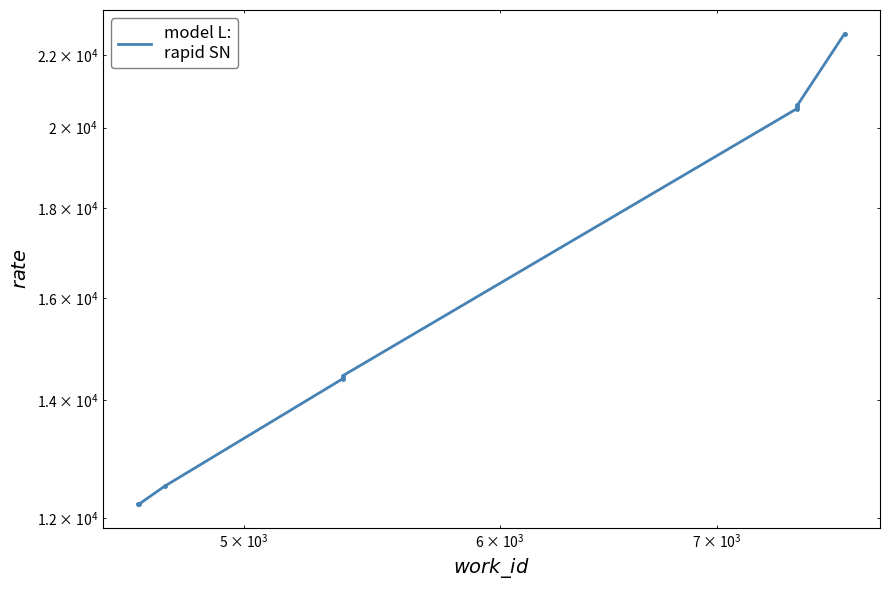

Is this an area chart (filled region under the line)?

No